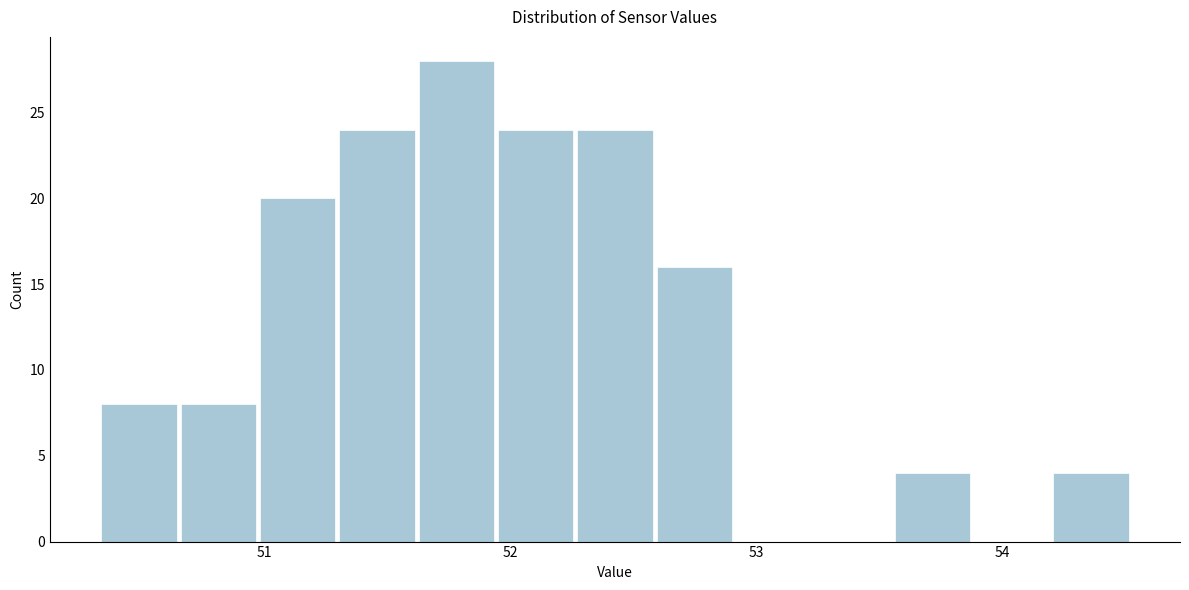

Around what value on the x-axis is the tallest bar? Give the approximate position of its centre, as read against the axis.

51.8